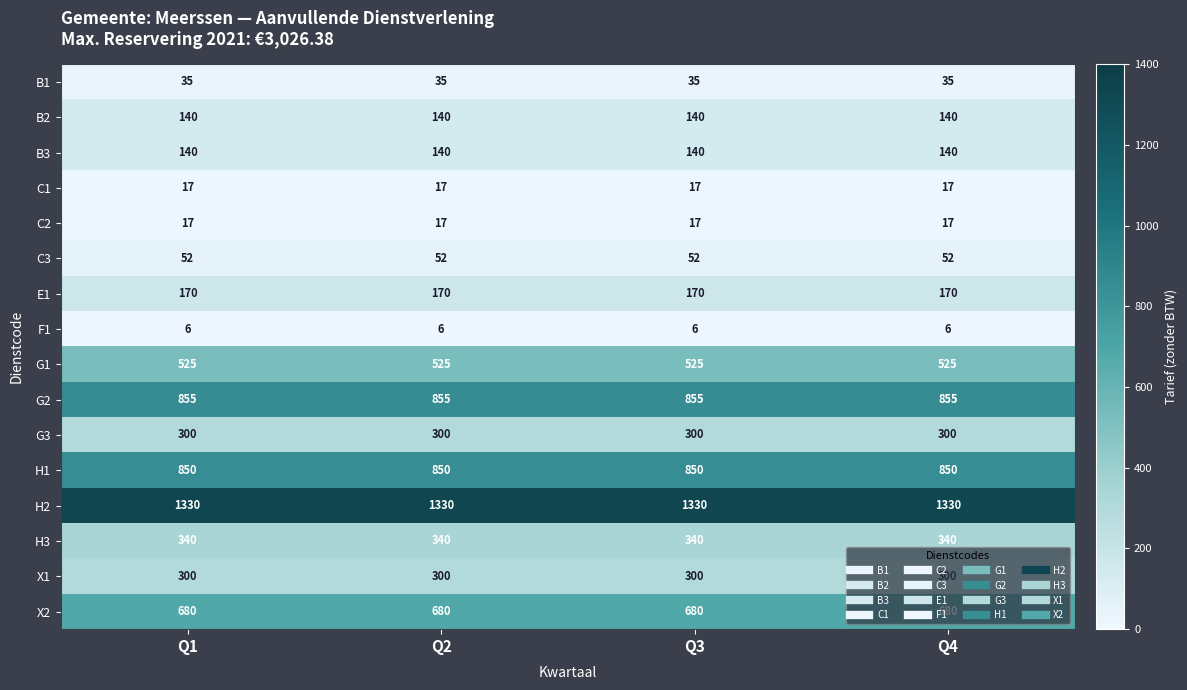

What is the spread (max minus min) of values at Q2?

1324